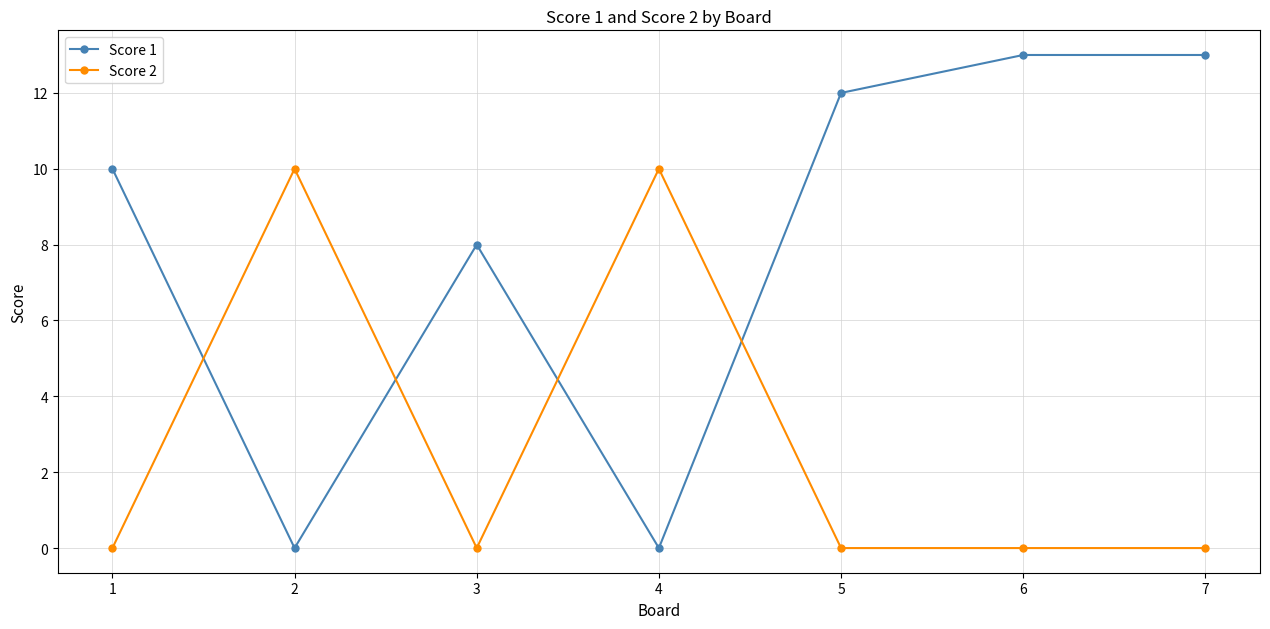

What are all the series names shown in the legend?

Score 1, Score 2